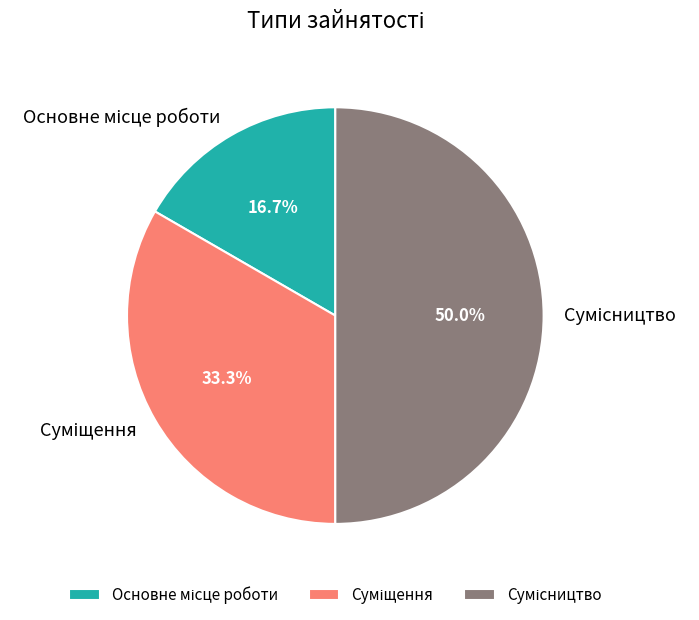

True or false: Сумісництво accounts for 63% of the total.

False